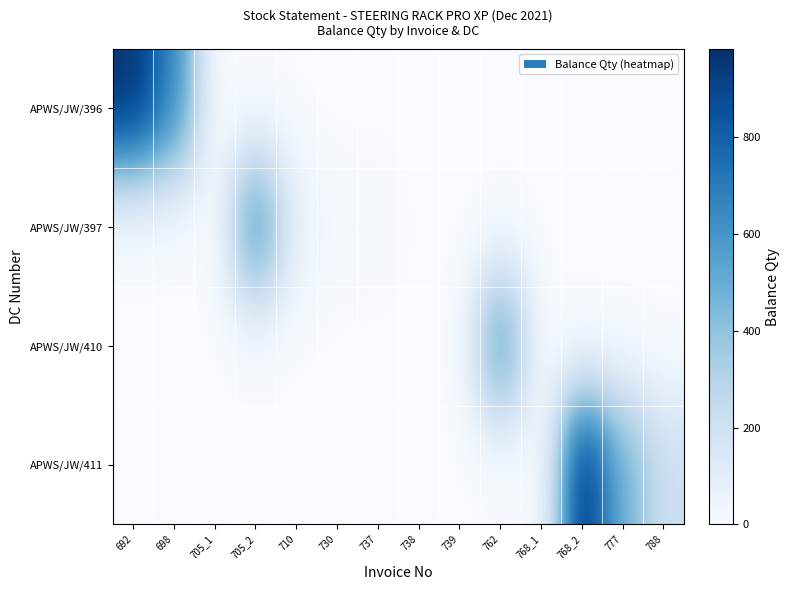

Between 777 and 768_2, which is larger?

777